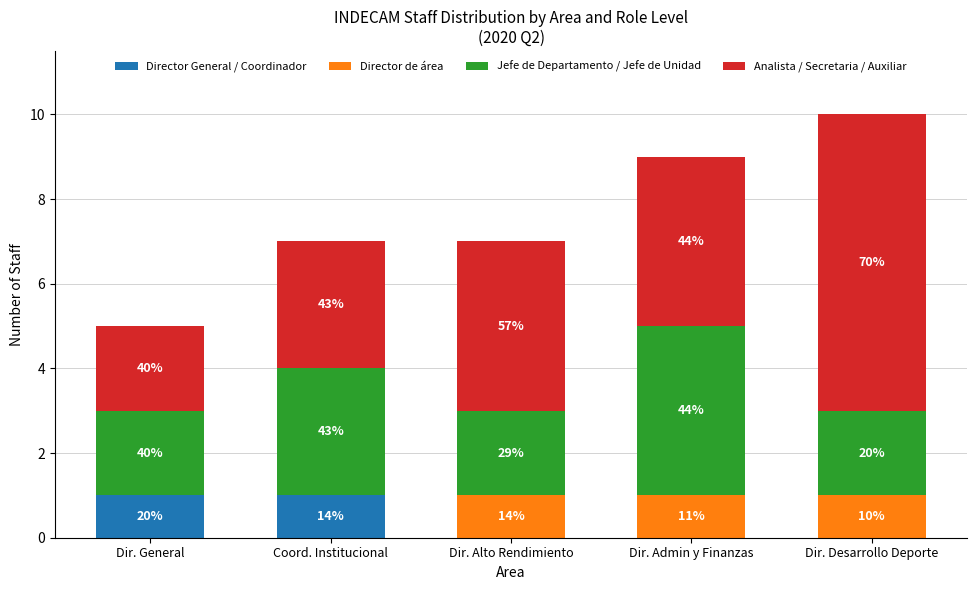

What is the difference between the second highest and minimum values in the Director de área series?

1